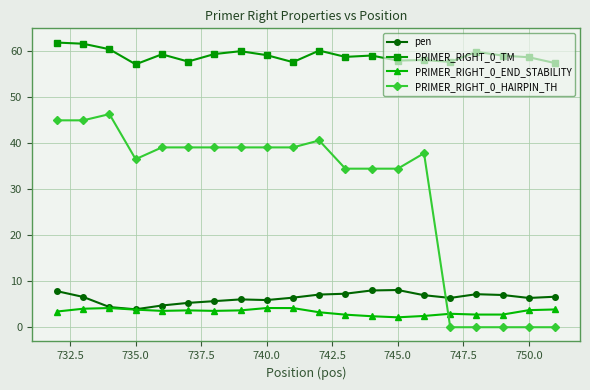

Which series has the widest spread of values?

PRIMER_RIGHT_0_HAIRPIN_TH